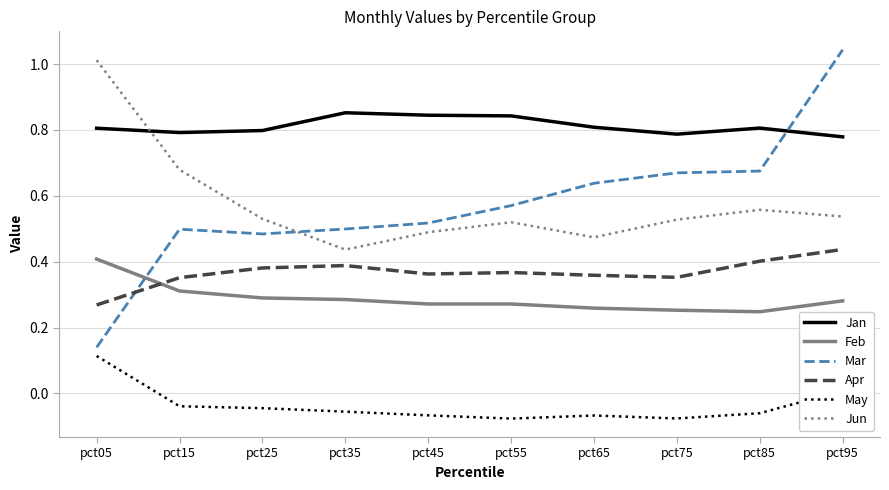

Which series has the largest total across all categories?

Jan